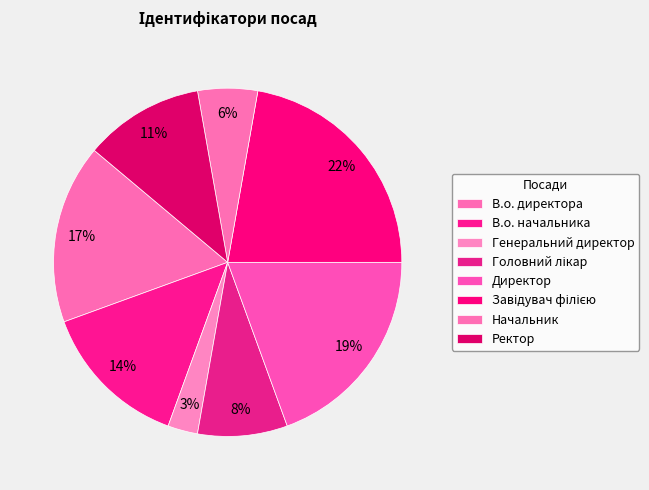

What percentage is the Завідувач філією slice, to the nearest percent?

22%